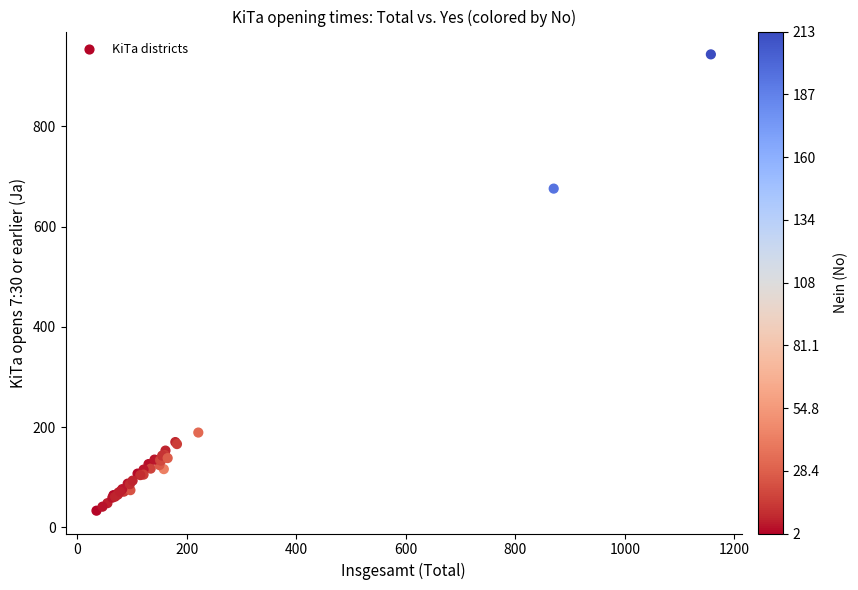

What Y value in the scatter plot is closest to 488?

676